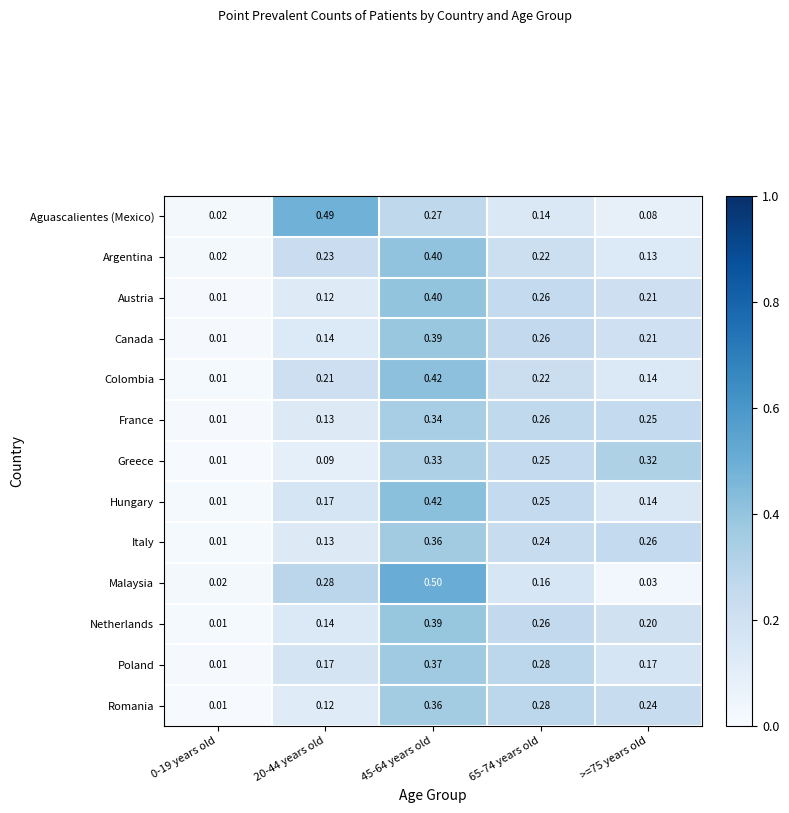

Which series has the widest spread of values?

Malaysia